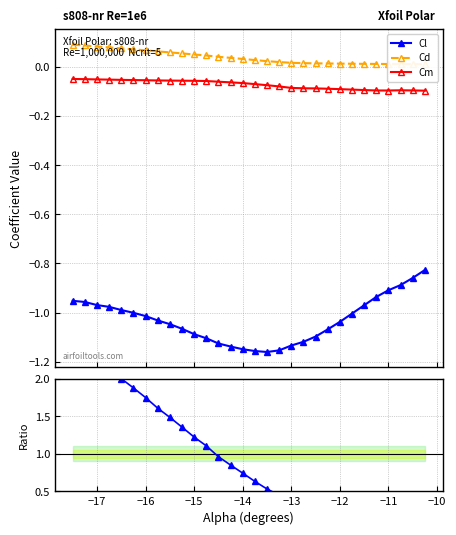

Count the number of data series in this chart.

4